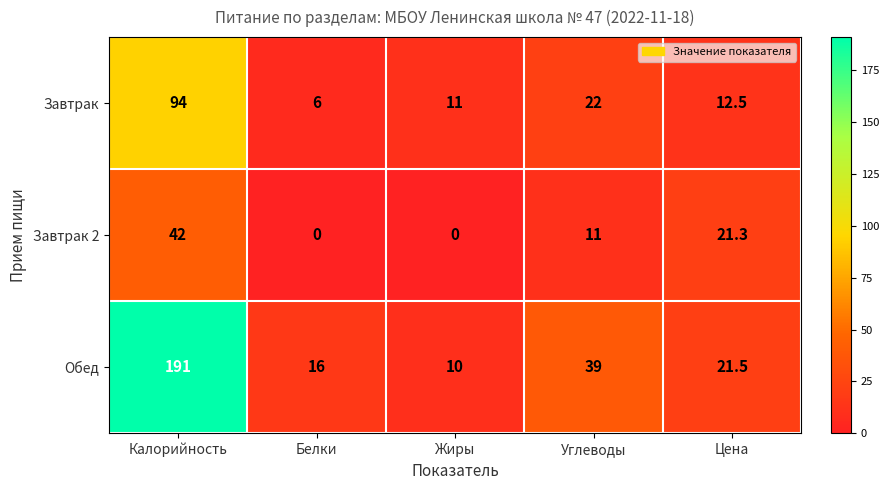

At which category is the sum across all series the highest?

Калорийность